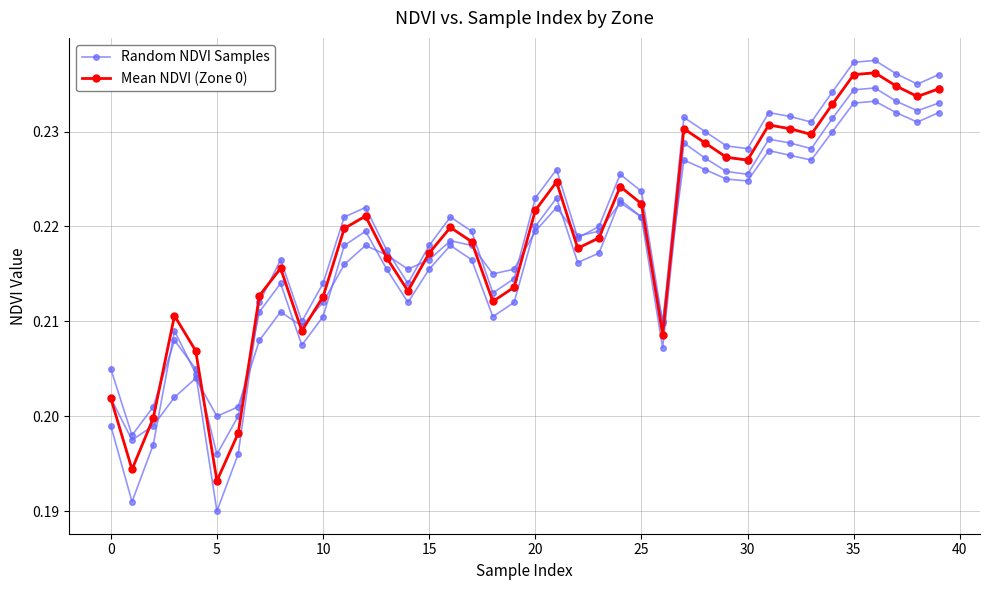

At how many categories does at least one series exceed 0?

40